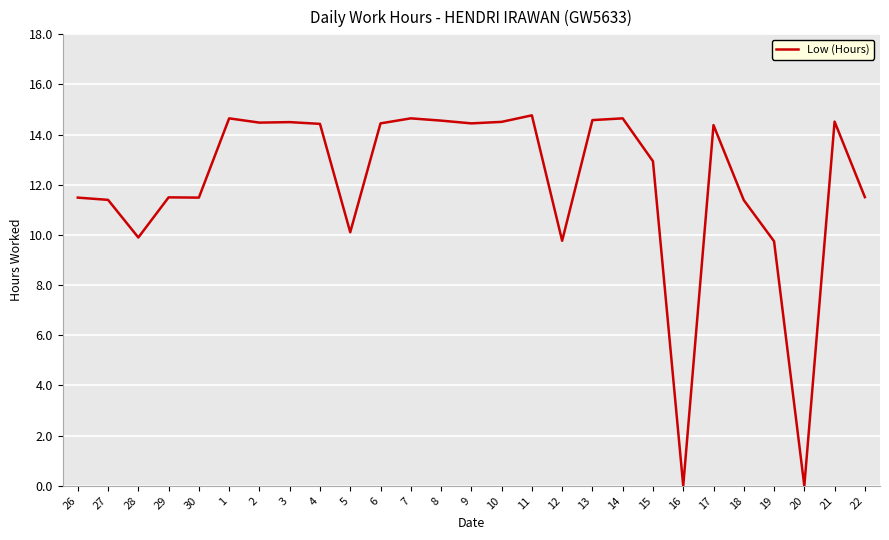

Count the number of values greater than 14.

14